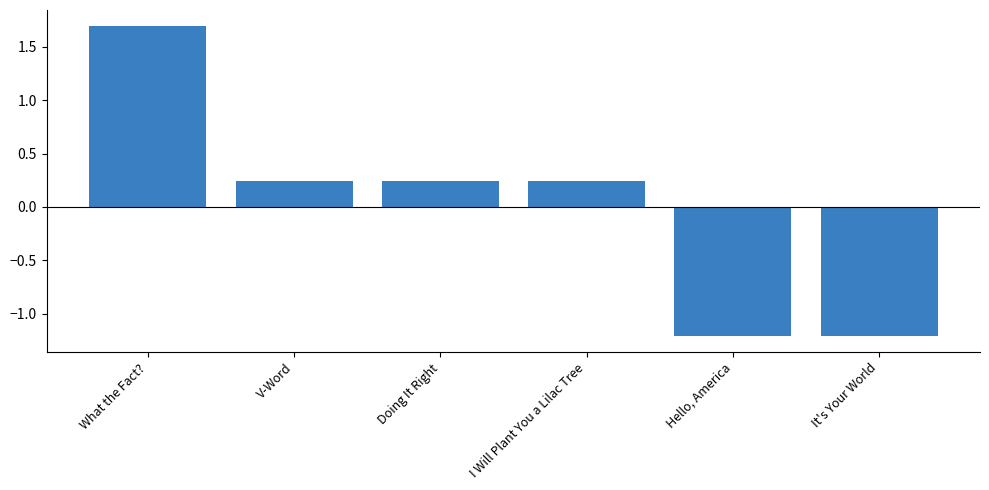

Read the value at What the Fact?.

1.7